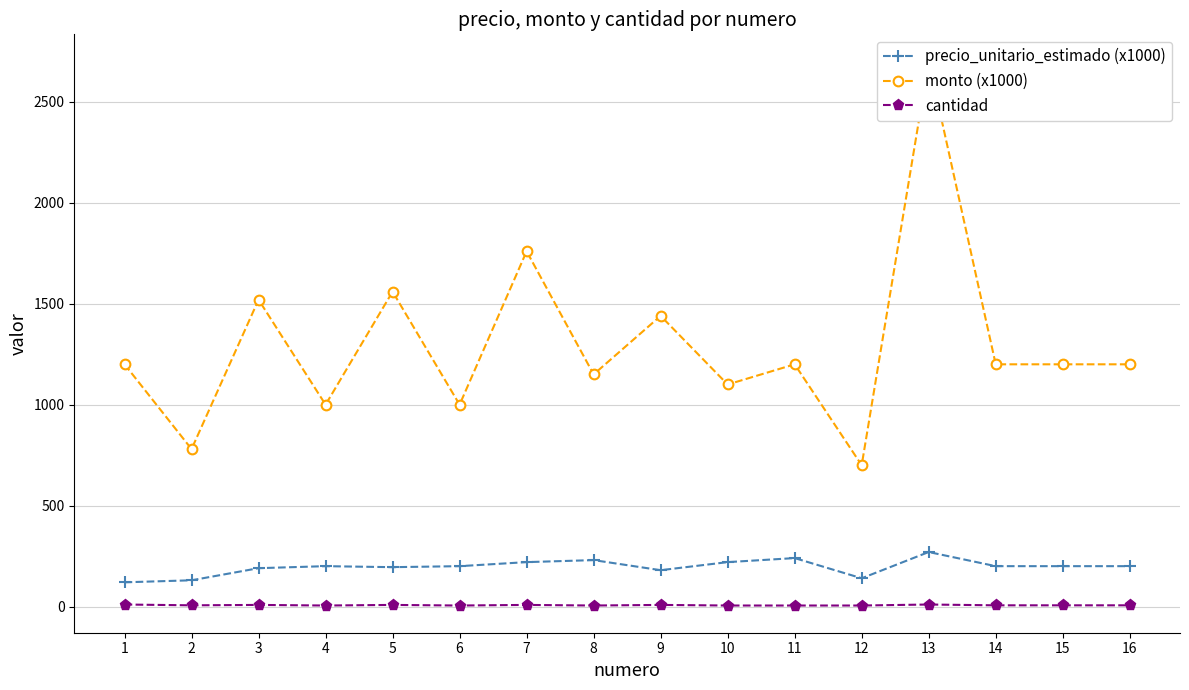

At 5, list the series in order from largest to smallest.

monto (x1000), precio_unitario_estimado (x1000), cantidad